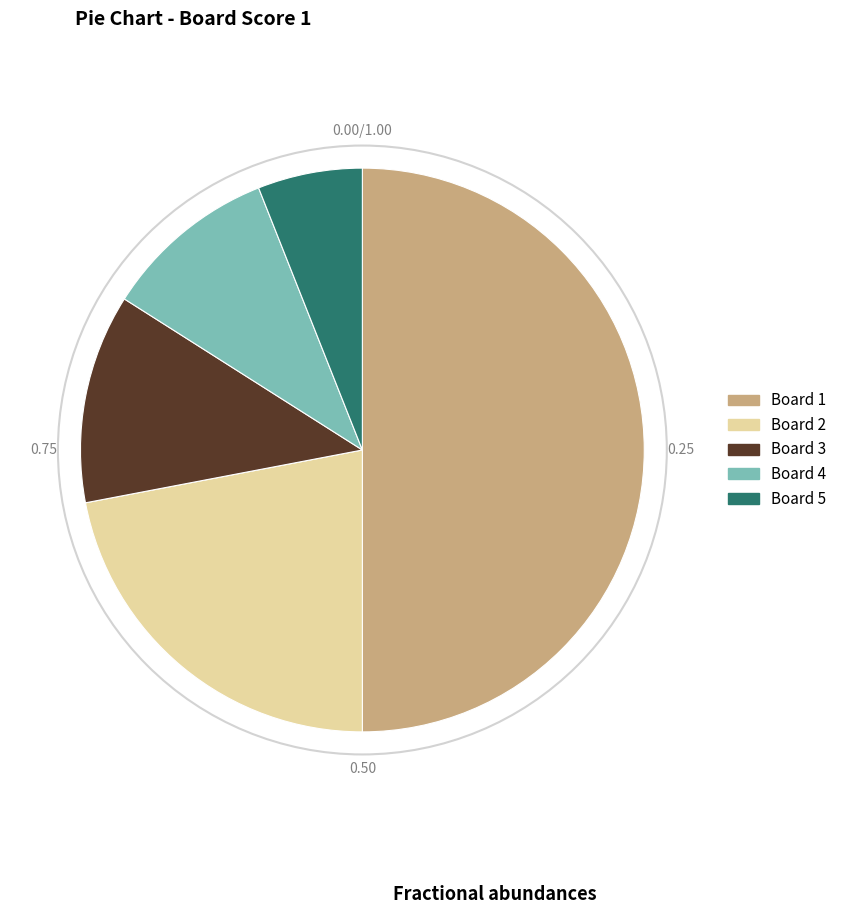

How many segments does this pie chart have?

5